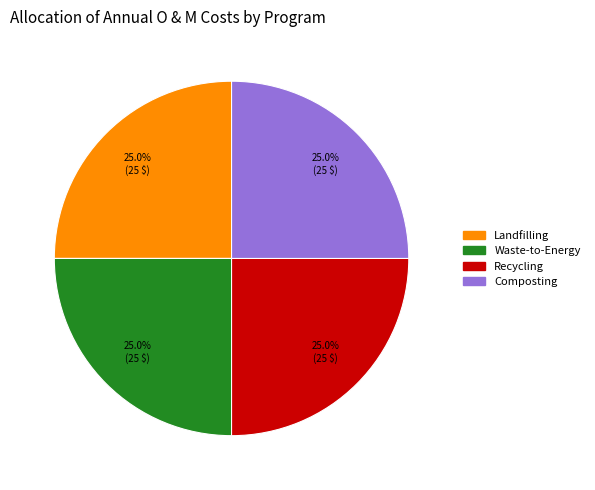

Does any single category account for the majority?

No